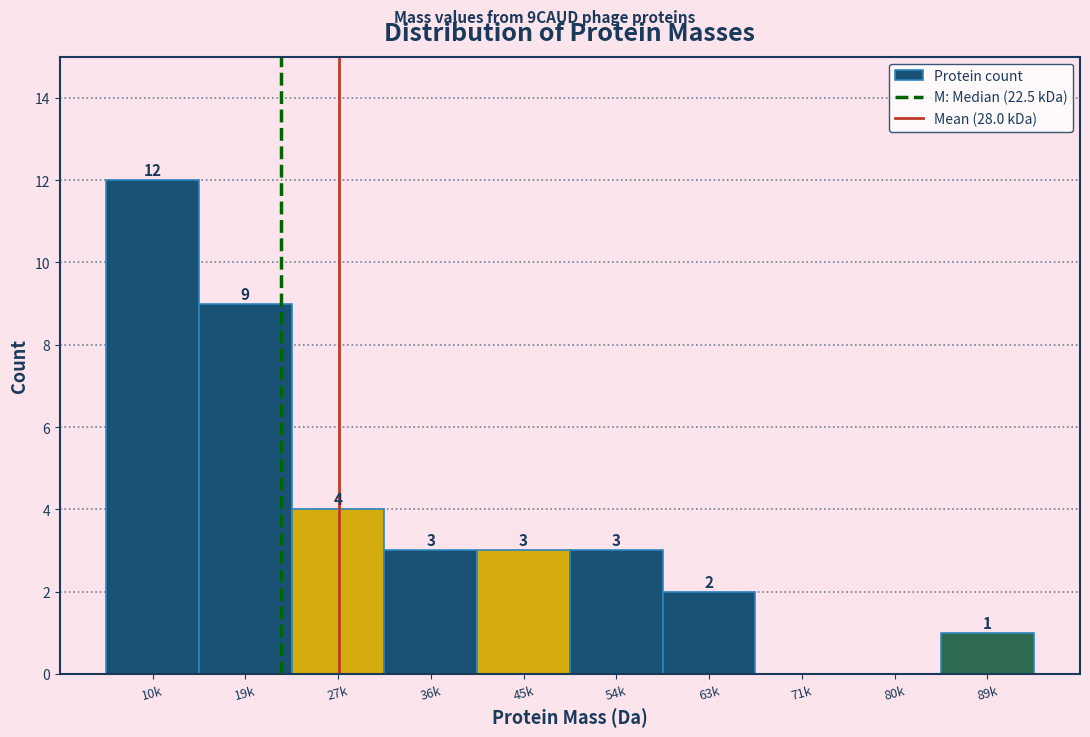

Reading left to right, extract all data points from this chart.

10k=12	19k=9	27k=4	36k=3	45k=3	54k=3	63k=2	71k=0	80k=0	89k=1